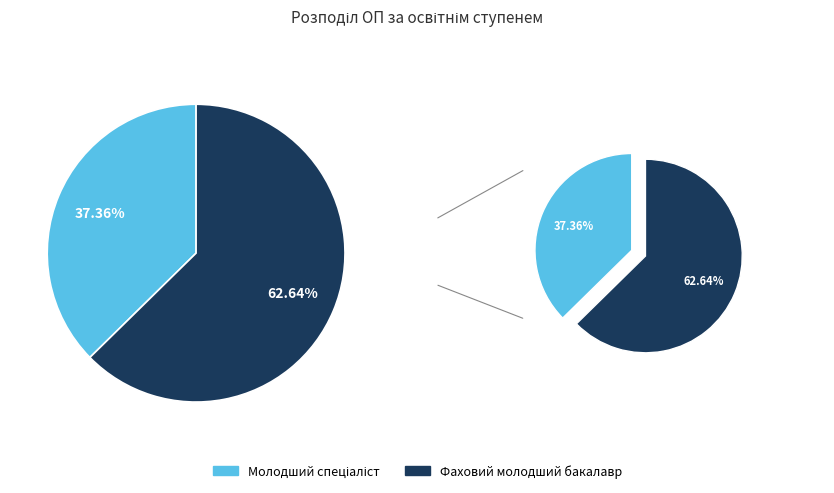

What is the ratio of the value at Фаховий молодший бакалавр to the value at Молодший спеціаліст?

1.7